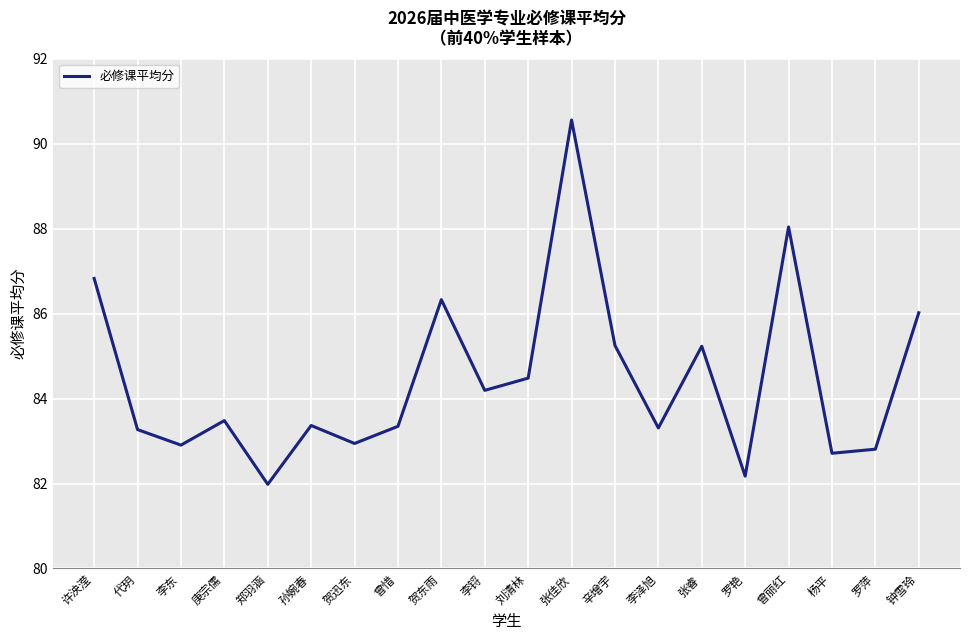

The value at 许泱滢 is 86.8. True or false?

True